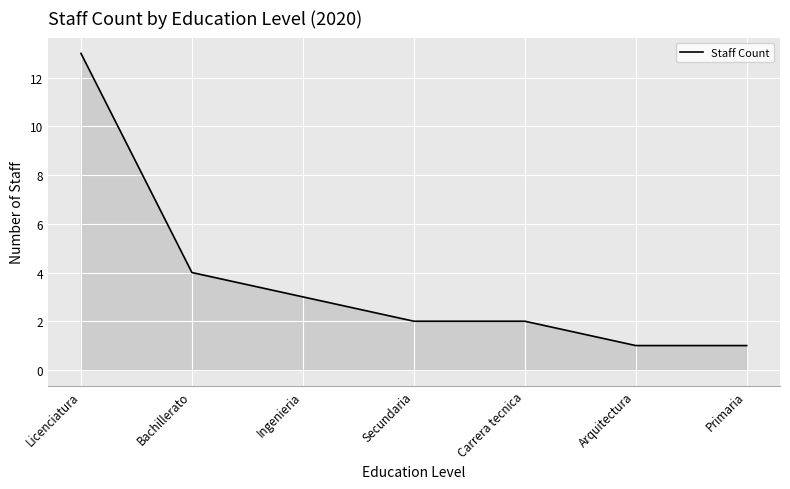

What value does the data have at Arquitectura?

1